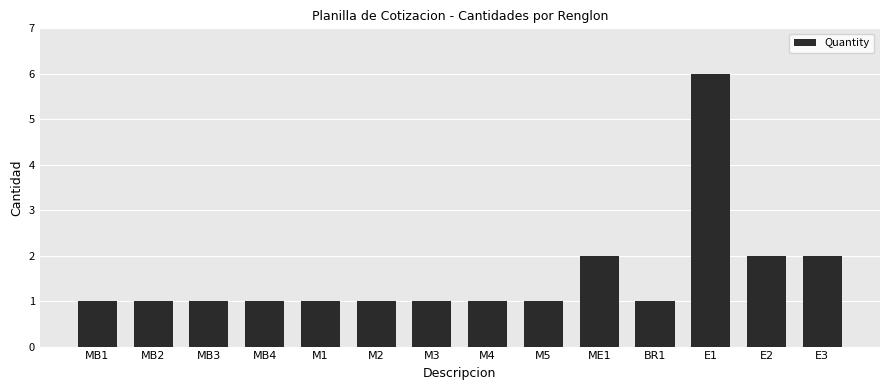

Reading left to right, what are all the values shown in this chart?

MB1=1	MB2=1	MB3=1	MB4=1	M1=1	M2=1	M3=1	M4=1	M5=1	ME1=2	BR1=1	E1=6	E2=2	E3=2